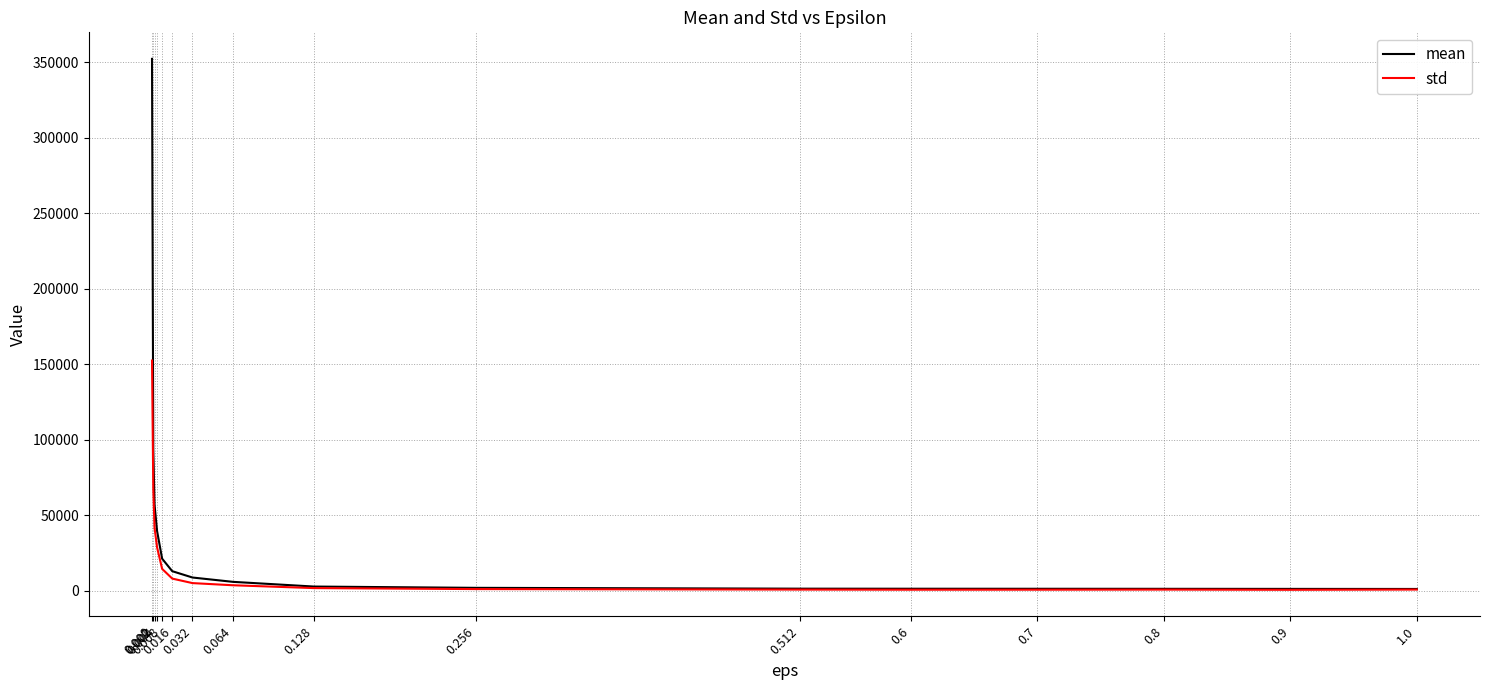

What is the difference between the mean values at 0.001 and 0.004?

54319.2